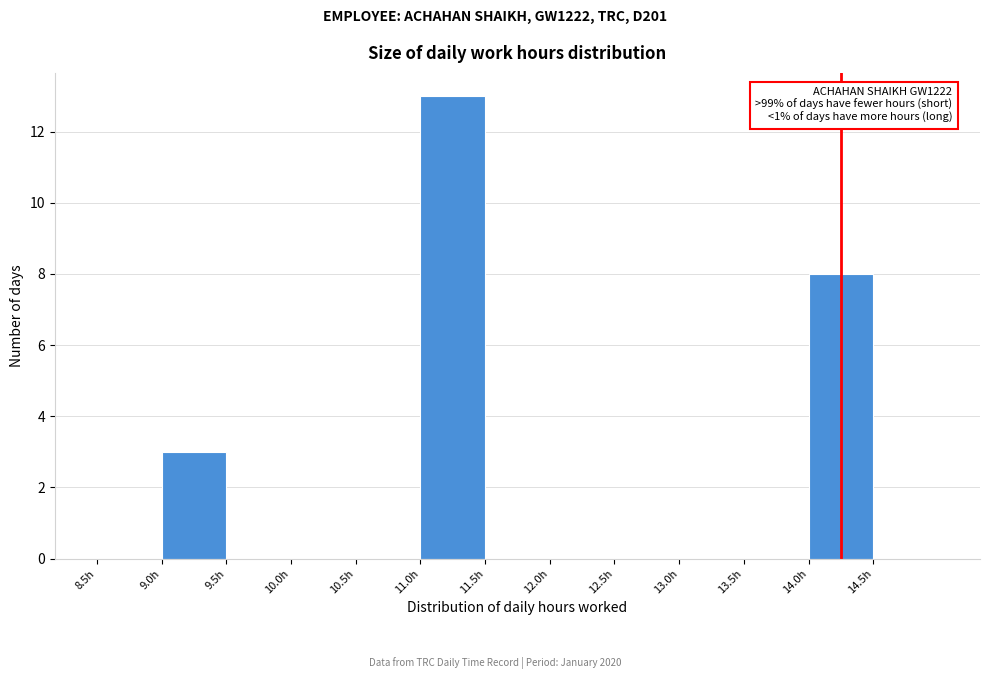

Over which range of the x-axis is the bar tallest?

11.0 to 11.5